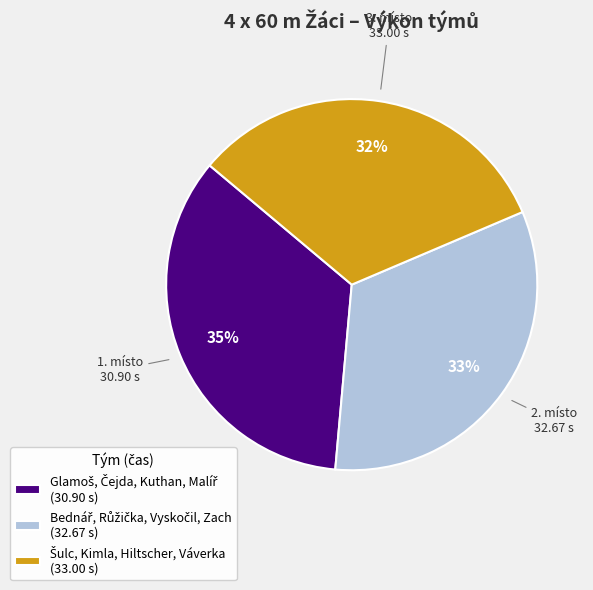

To the nearest percent, what is the average slice percentage?

33%